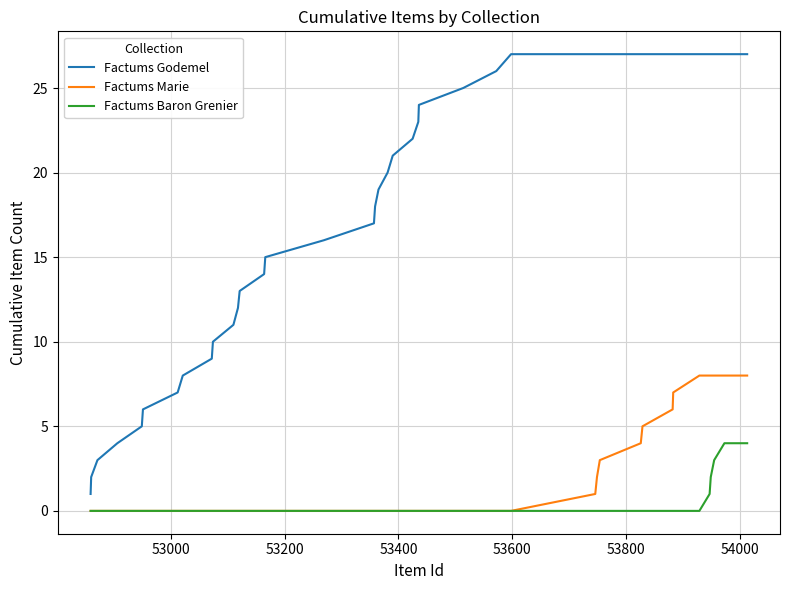

Which series has the widest spread of values?

Factums Godemel